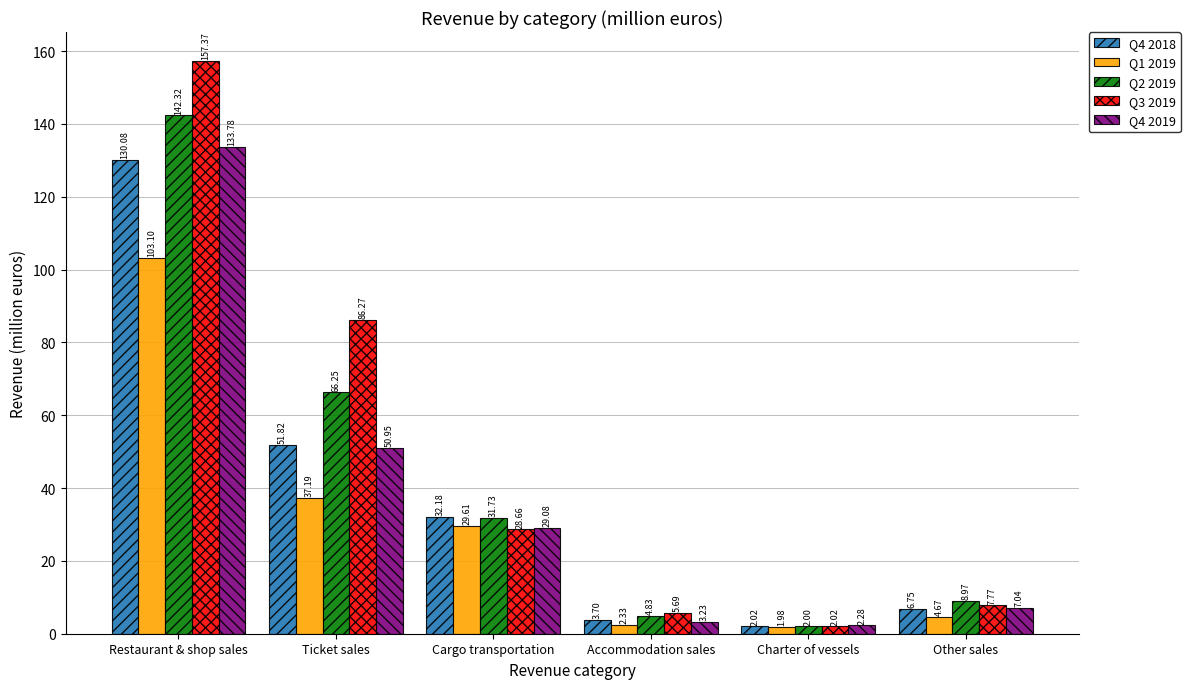

What is the average value of the Q2 2019 series?

42.7